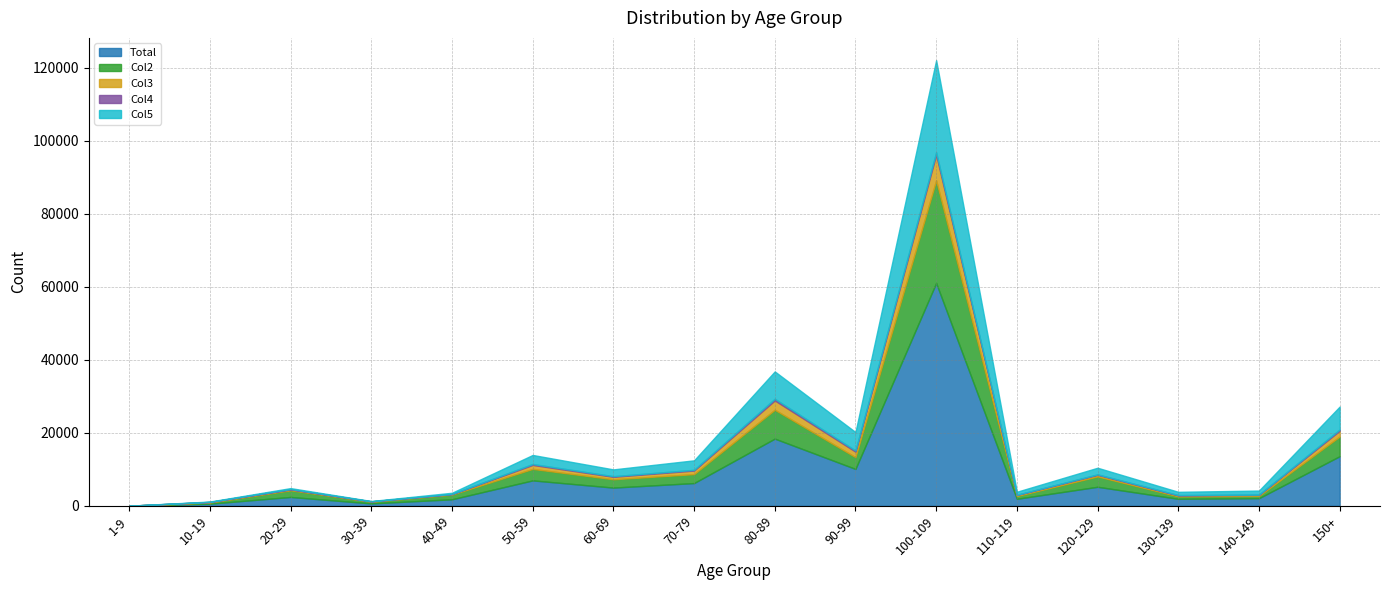

True or false: Total and Col5 cross at least once.

False